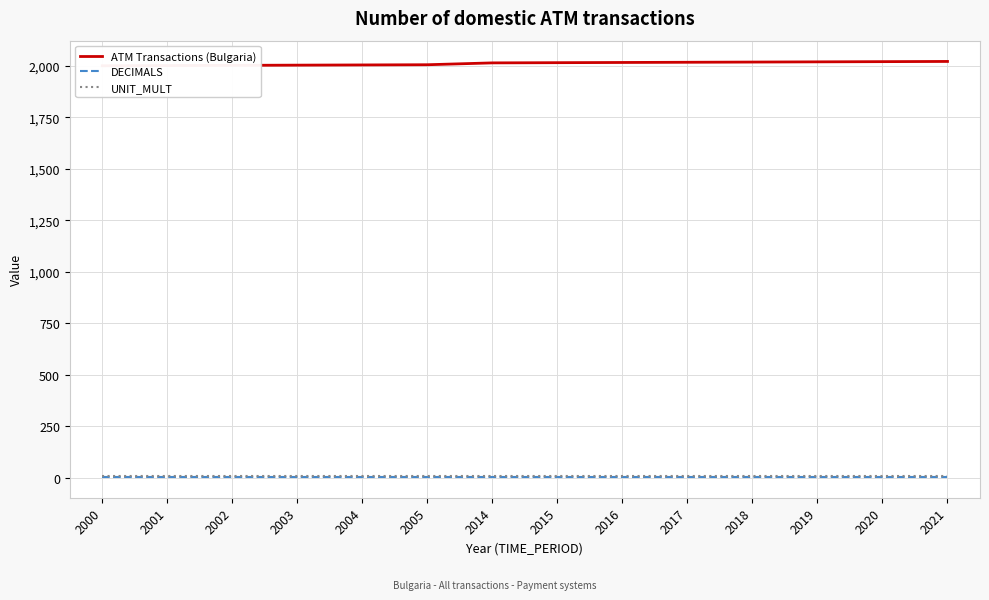

What are all the series names shown in the legend?

ATM Transactions (Bulgaria), DECIMALS, UNIT_MULT